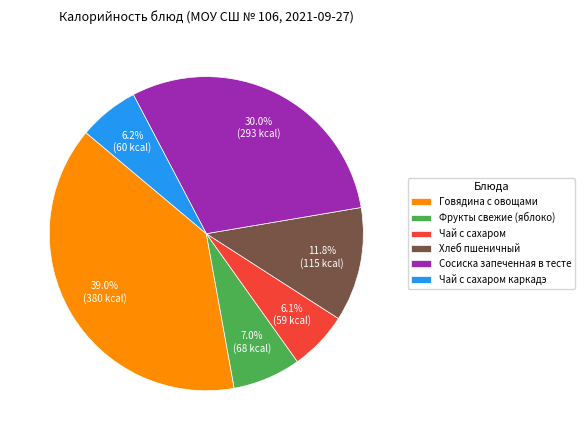

Does any single category account for the majority?

No